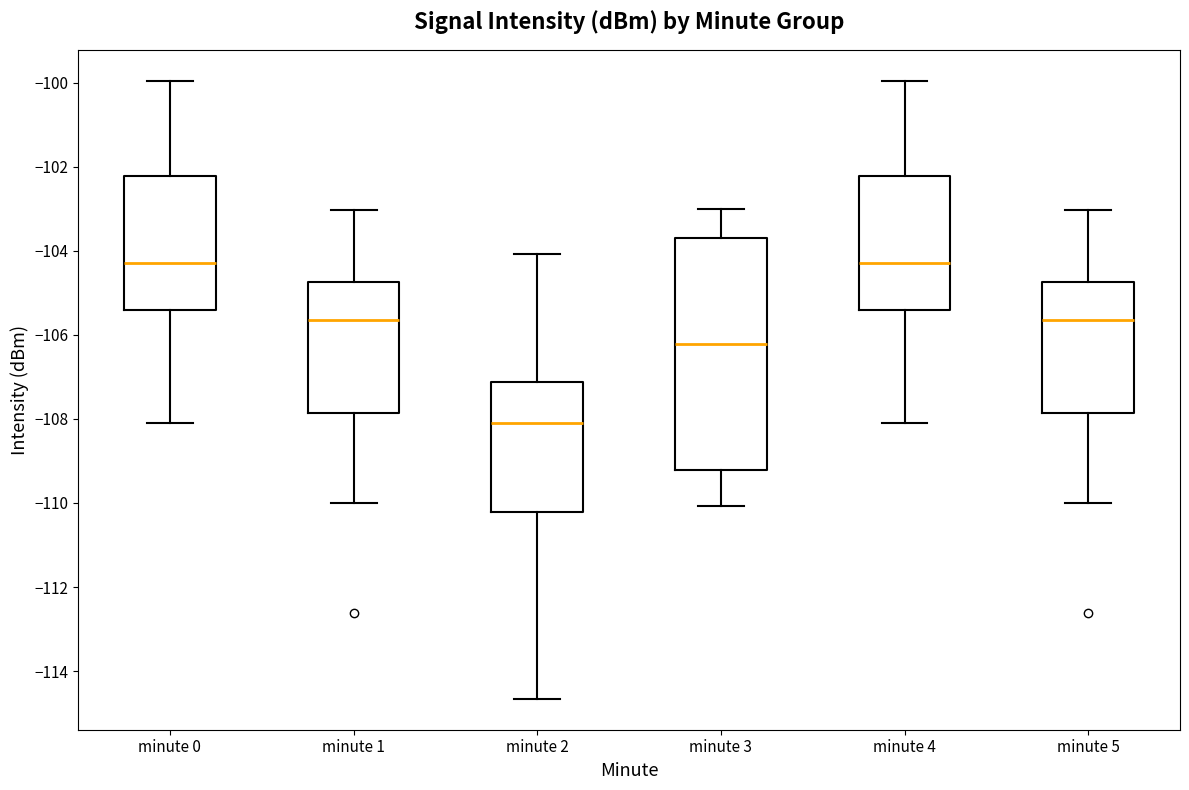

Reading left to right, read every box against the y-axis: the position of its median line, the range the box covers, and the ends of its whiskers. The values are not printed on the chart, so give them approximately, as read against the axis.

minute 0: median -104.2, box -105.4 to -102.2, whiskers -108.0 to -100.0
minute 1: median -105.6, box -107.8 to -104.8, whiskers -110.0 to -103.0
minute 2: median -108.0, box -110.2 to -107.2, whiskers -114.6 to -104.0
minute 3: median -106.2, box -109.2 to -103.6, whiskers -110.0 to -103.0
minute 4: median -104.2, box -105.4 to -102.2, whiskers -108.0 to -100.0
minute 5: median -105.6, box -107.8 to -104.8, whiskers -110.0 to -103.0